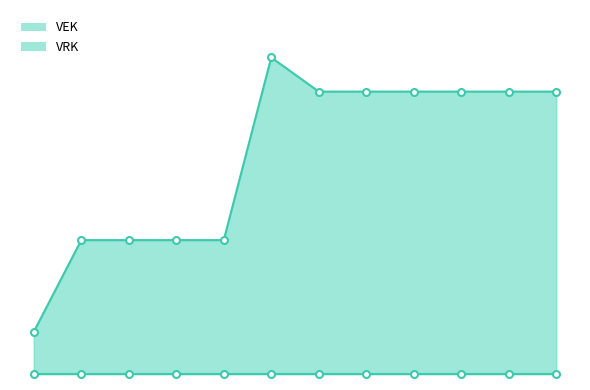

Reading left to right, what are all the values shown in this chart?

688	2190	2190	2190	2190	5180	4621	4621	4621	4621	4621	4621